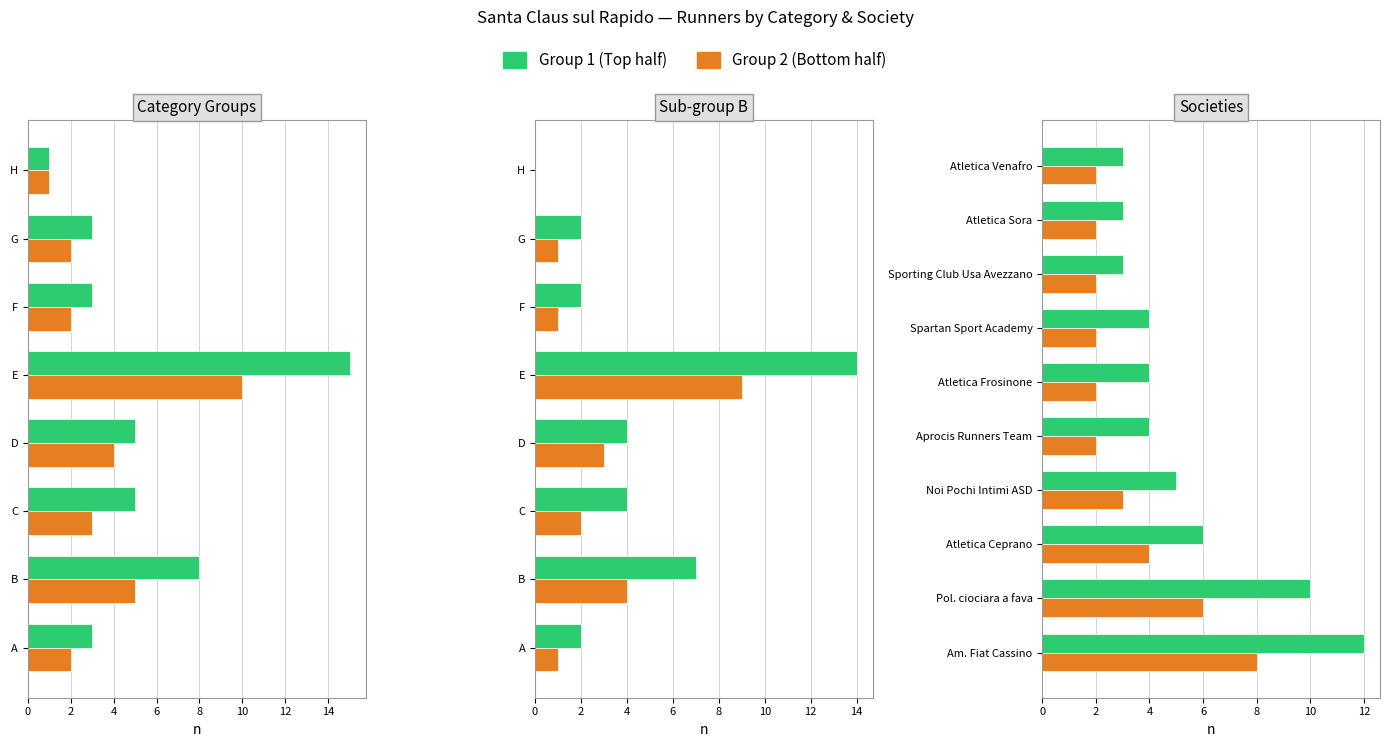

How many distinct data groups are displayed?

2